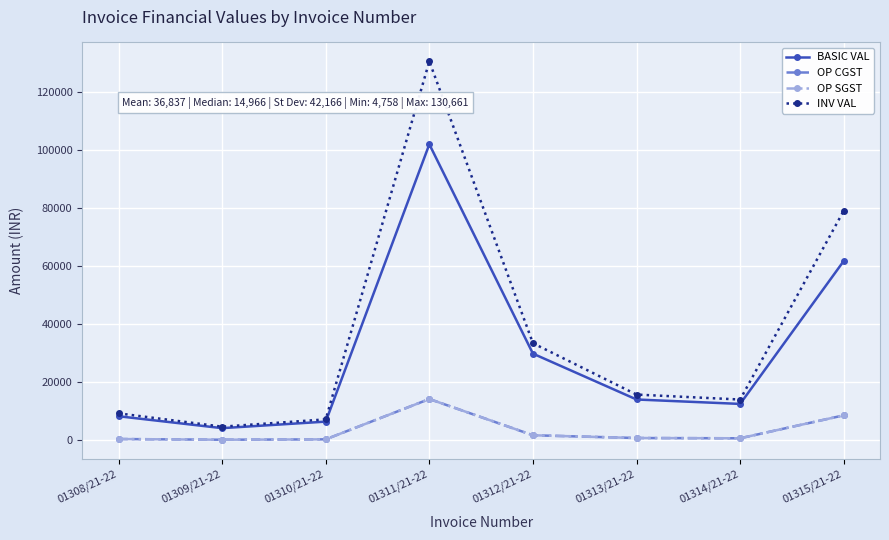

Is this an area chart (filled region under the line)?

No